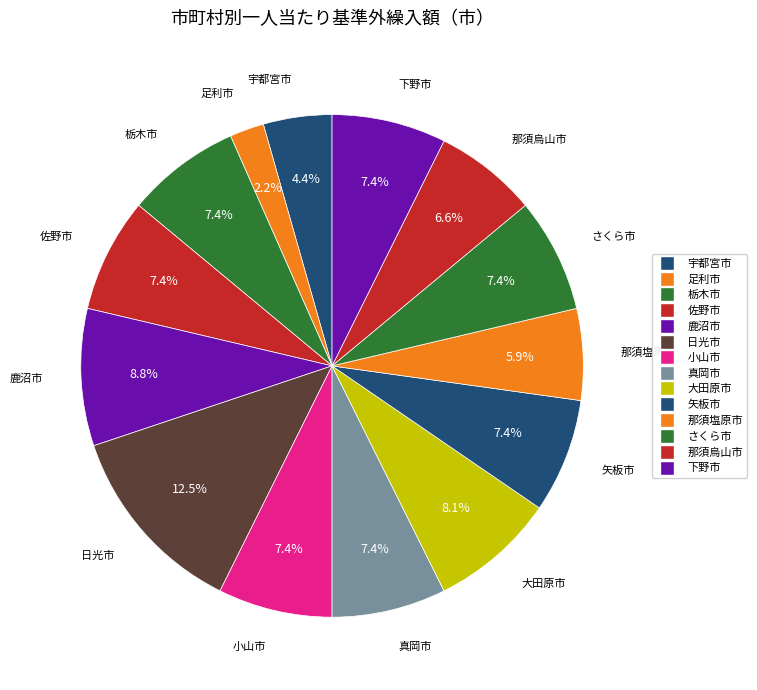

How many slices are in this pie chart?

14